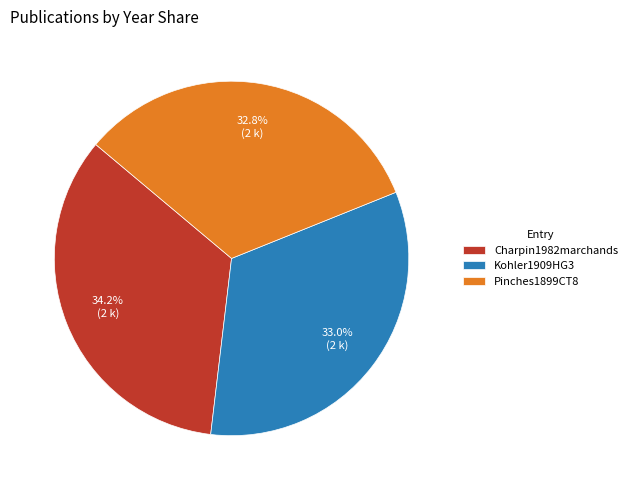

How many slices are in this pie chart?

3